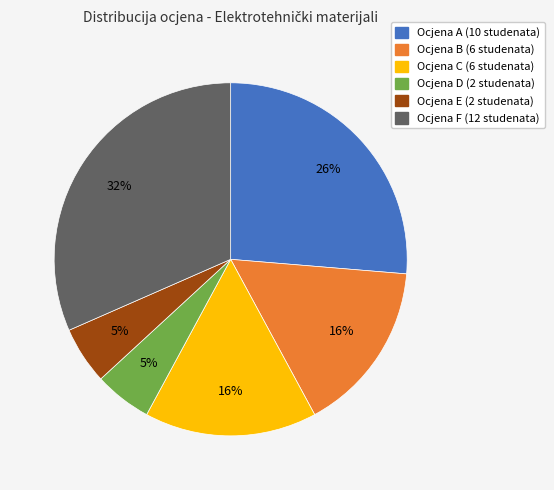

Does any single category account for the majority?

No